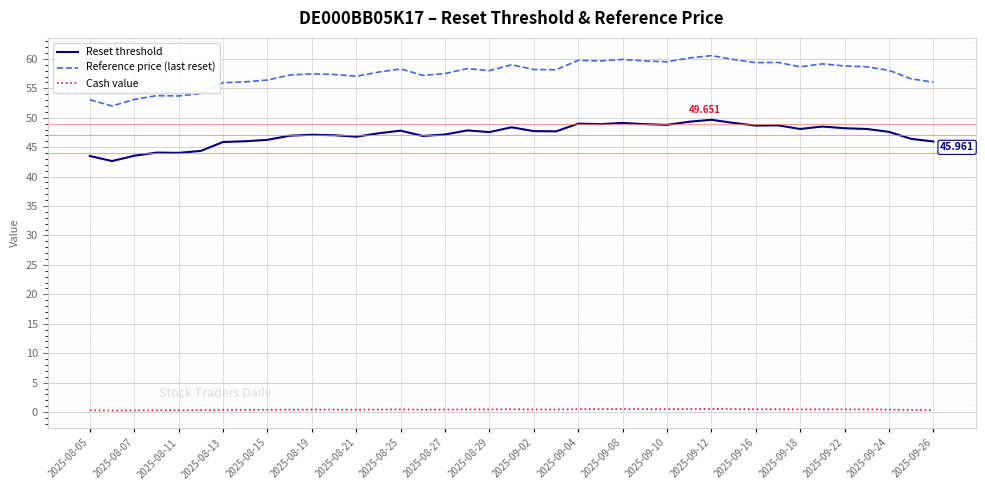

Rank the series by their average value, from highest to lowest.

Reference price (last reset), Reset threshold, Cash value